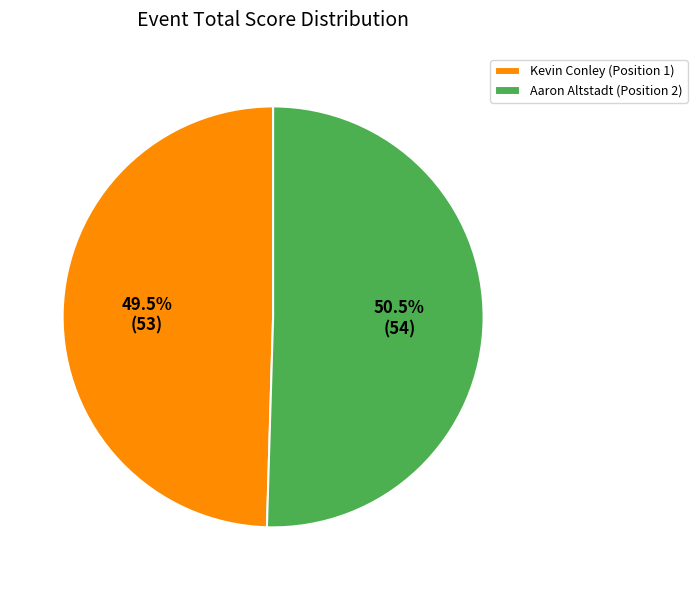

How many slices are in this pie chart?

2